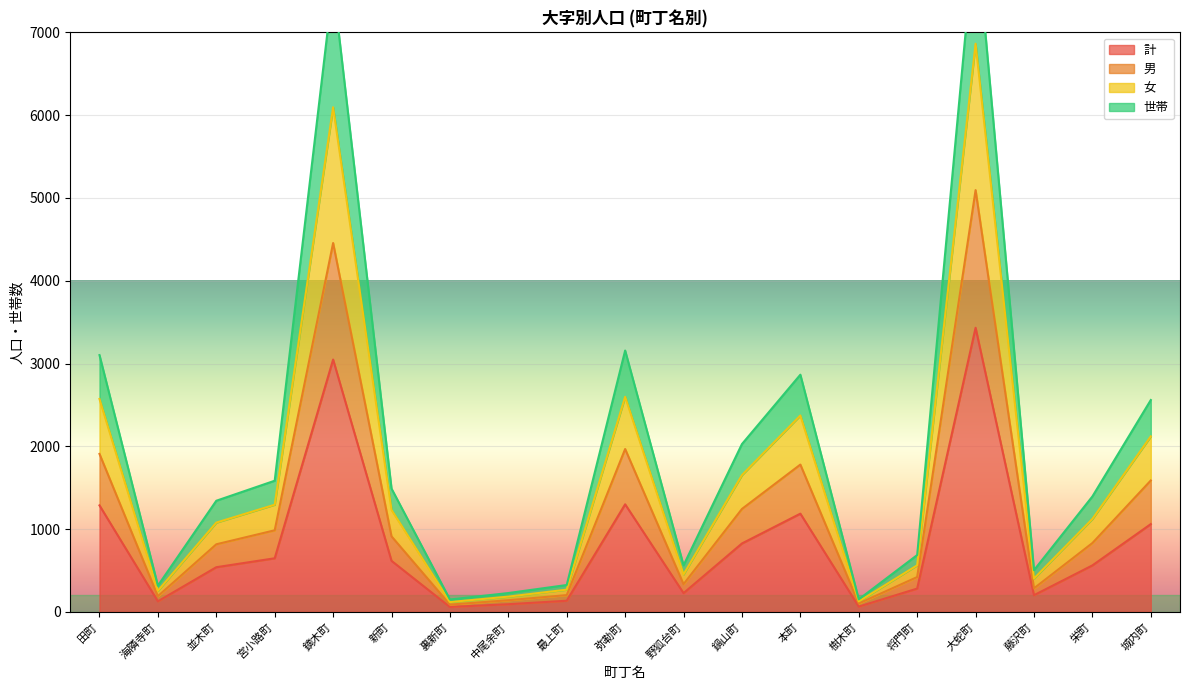

True or false: 男 and 計 cross at least once.

False